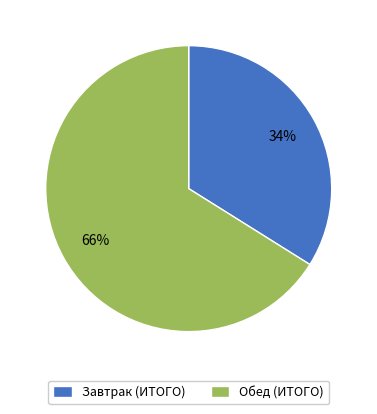

Do Обед (ИТОГО) and Завтрак (ИТОГО) together represent more than half of the pie?

Yes